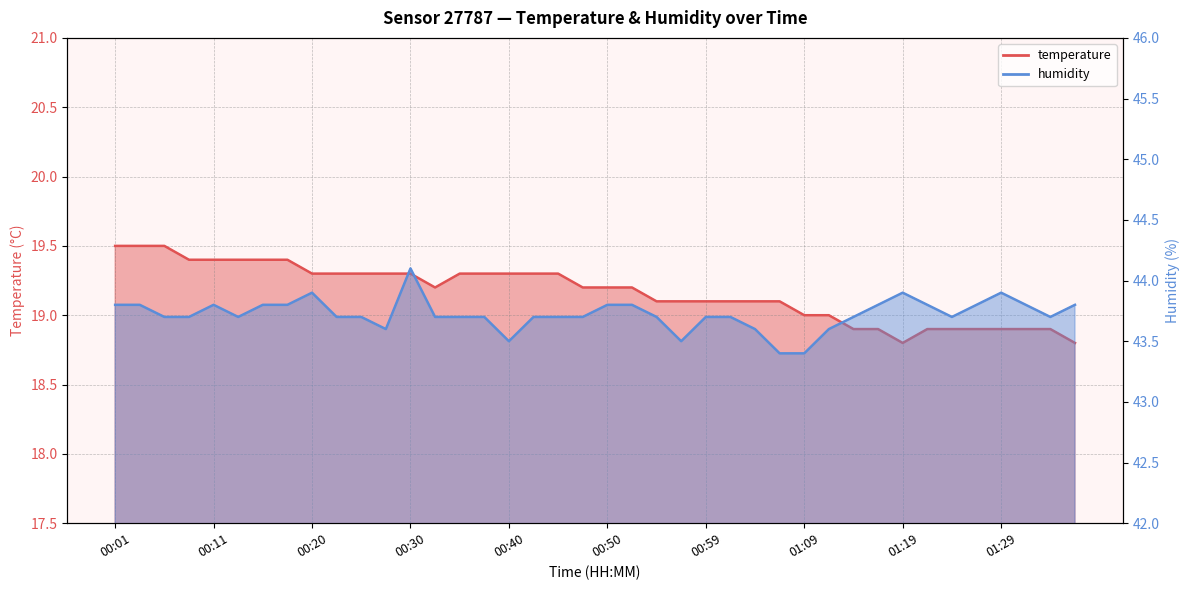

The value of humidity at 00:28 is 43.6. True or false?

True